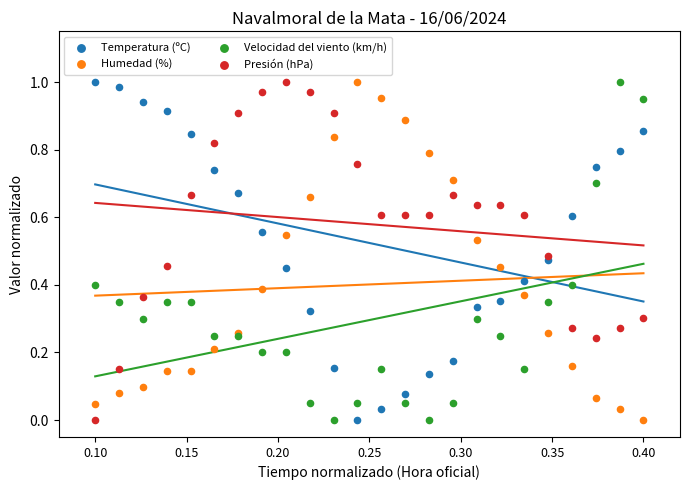

What are all the series names shown in the legend?

Temperatura (ºC), Humedad (%), Velocidad del viento (km/h), Presión (hPa)